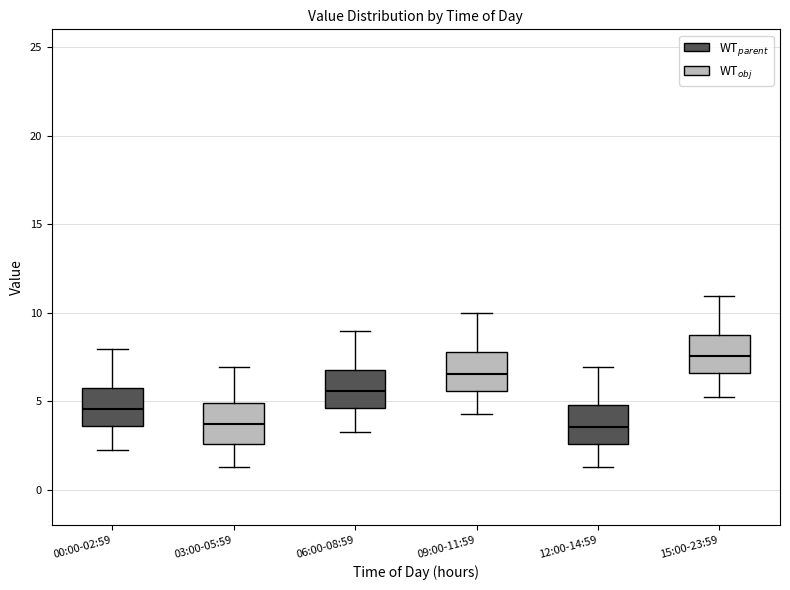

Reading left to right, read every box against the y-axis: the position of its median line, the range the box covers, and the ends of its whiskers. The values are not printed on the chart, so give them approximately, as read against the axis.

00:00-02:59: median 4.5, box 3.5 to 6.0, whiskers 2.5 to 8.0
03:00-05:59: median 3.5, box 2.5 to 5.0, whiskers 1.5 to 7.0
06:00-08:59: median 5.5, box 4.5 to 7.0, whiskers 3.5 to 9.0
09:00-11:59: median 6.5, box 5.5 to 8.0, whiskers 4.5 to 10.0
12:00-14:59: median 3.5, box 2.5 to 5.0, whiskers 1.5 to 7.0
15:00-23:59: median 7.5, box 6.5 to 9.0, whiskers 5.5 to 11.0